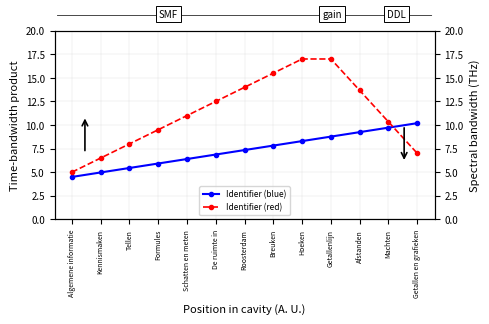

Does the chart have visible grid lines?

Yes